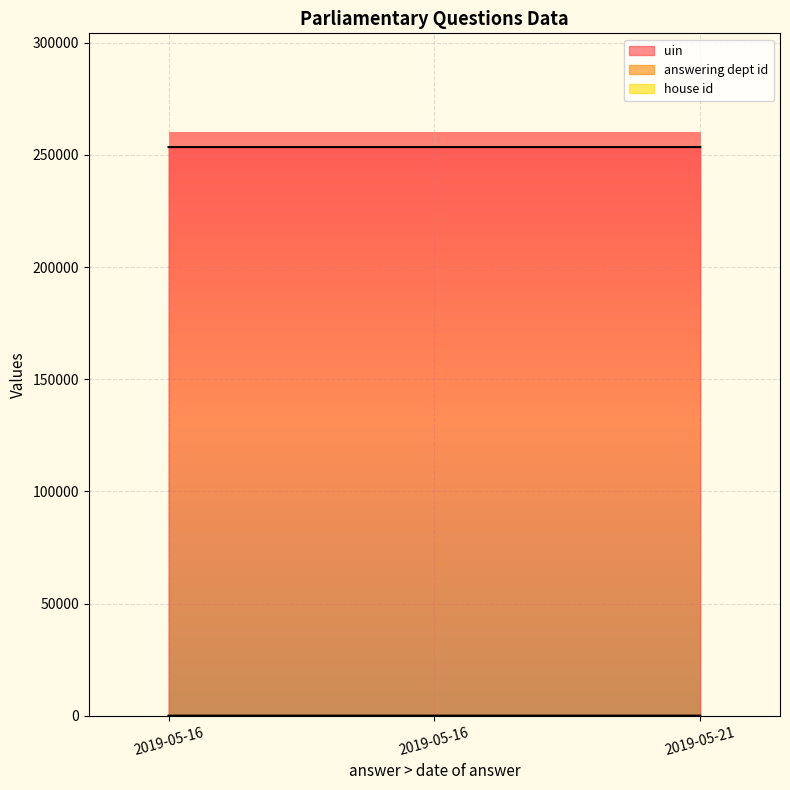

What are all the series names shown in the legend?

uin, answering dept id, house id